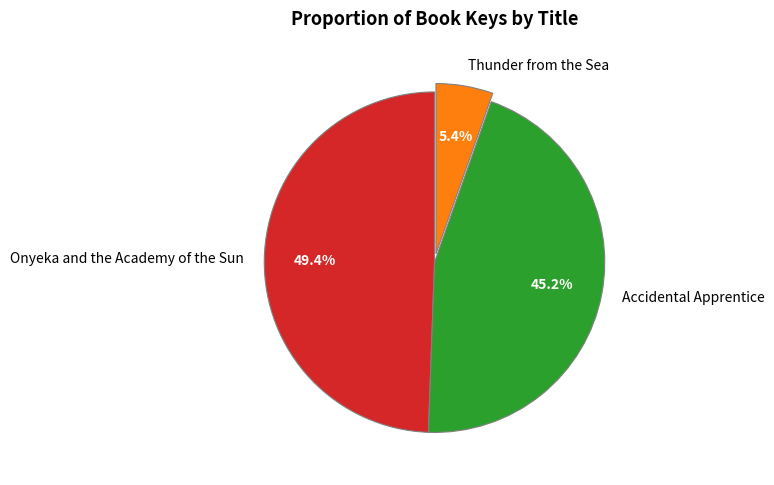

Rank the categories by value from lowest to highest.

Thunder from the Sea, Accidental Apprentice, Onyeka and the Academy of the Sun